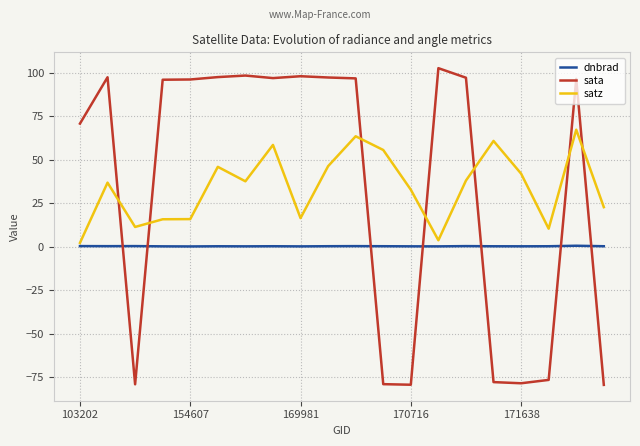

Is this an area chart (filled region under the line)?

No